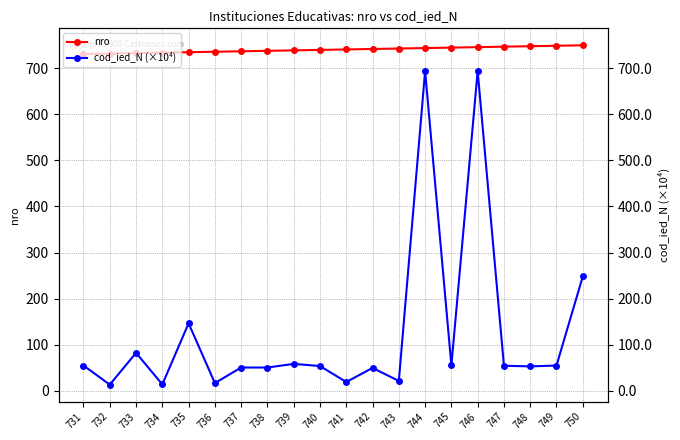

Is the value of cod_ied_N (×10⁴) at 740 greater than the value of nro at 744?

No